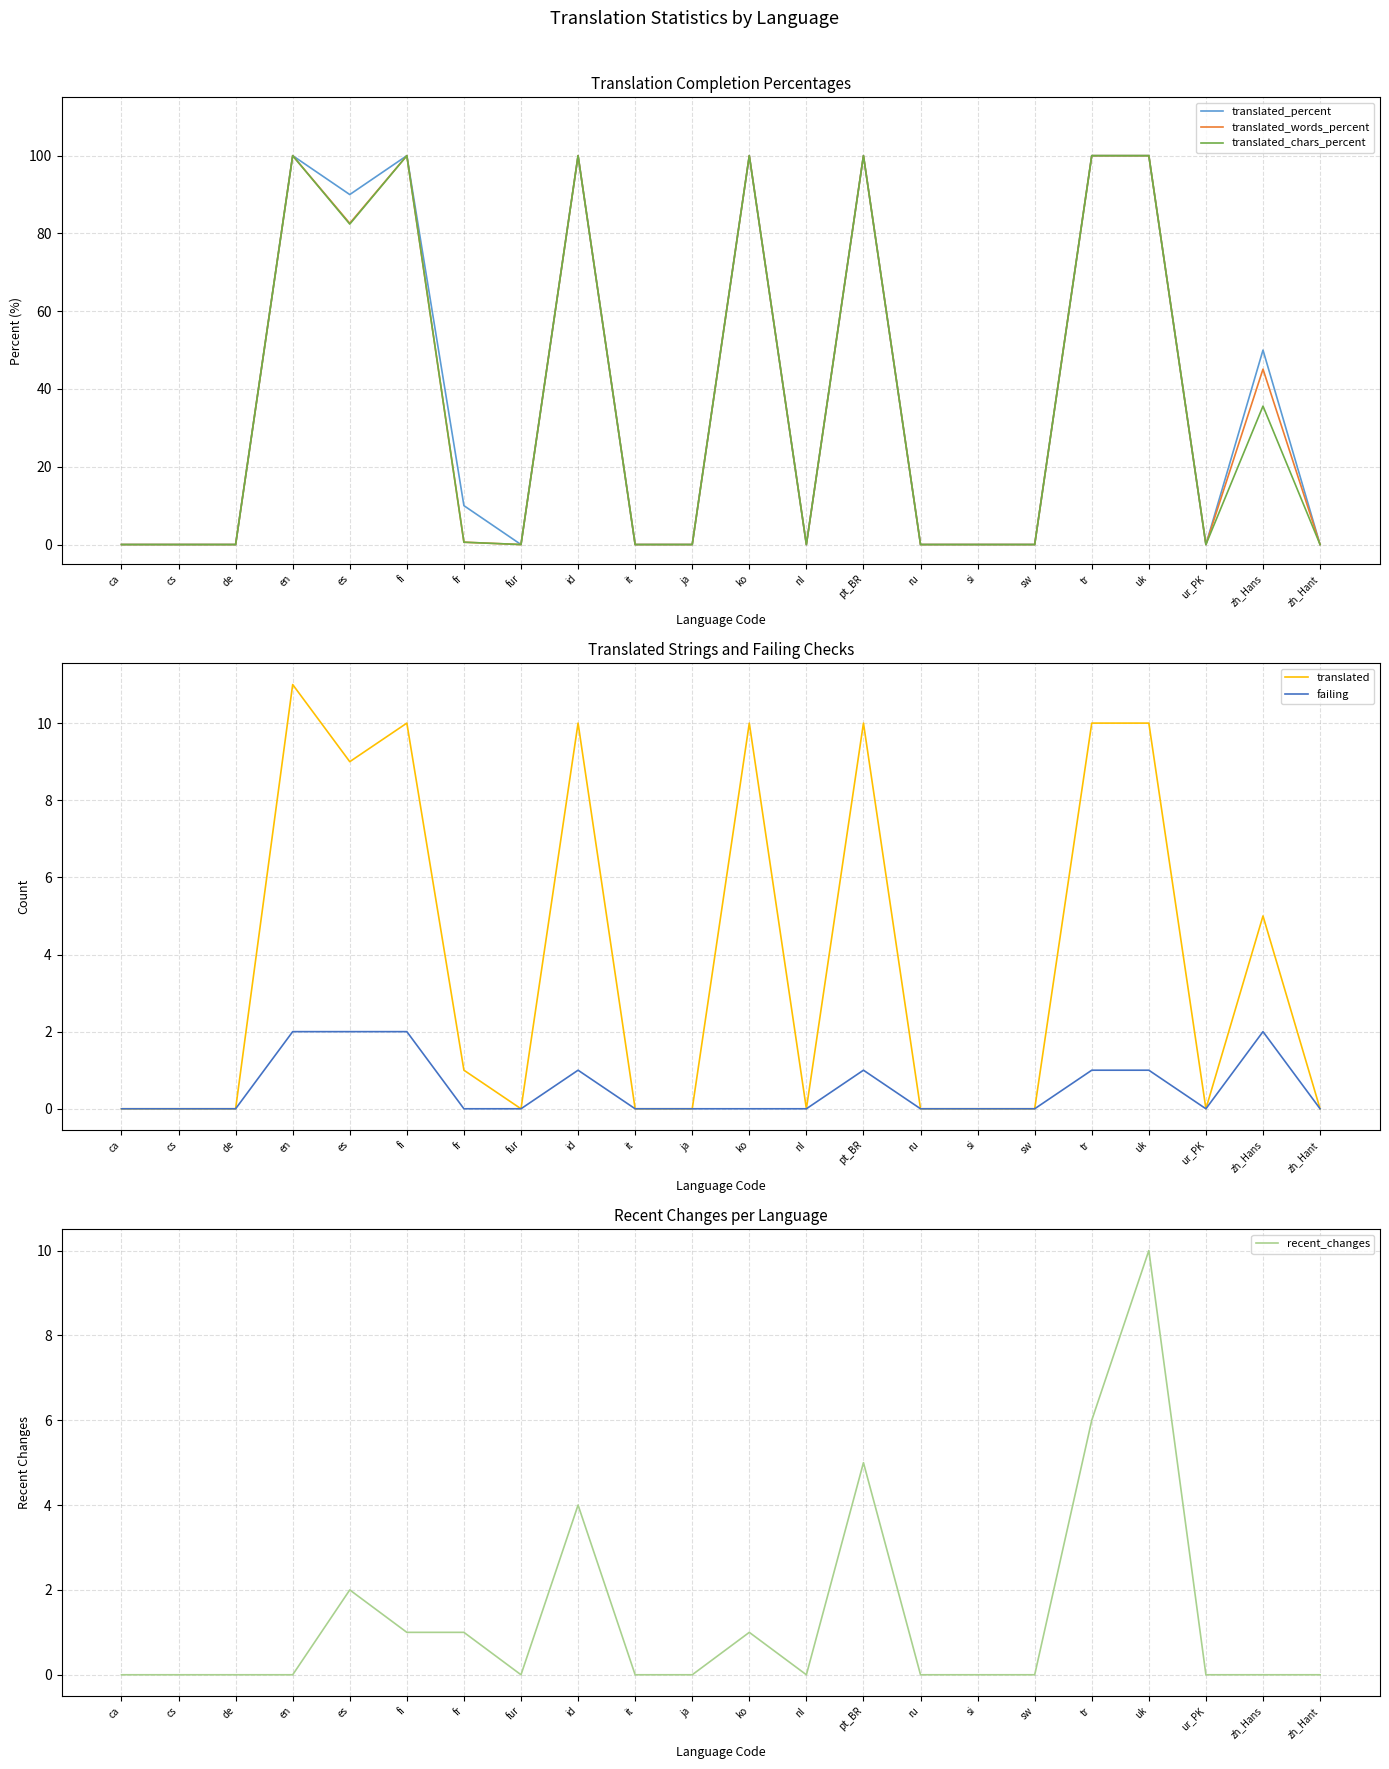

What is the label of the 21st point from the left?

zh_Hans